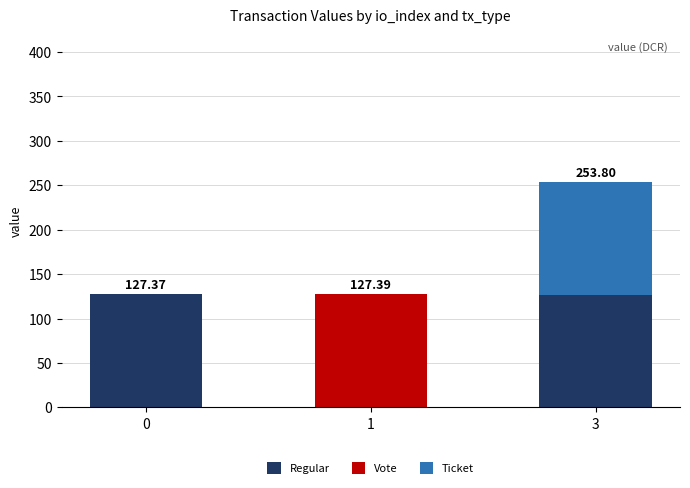

At which category is the sum across all series the highest?

3